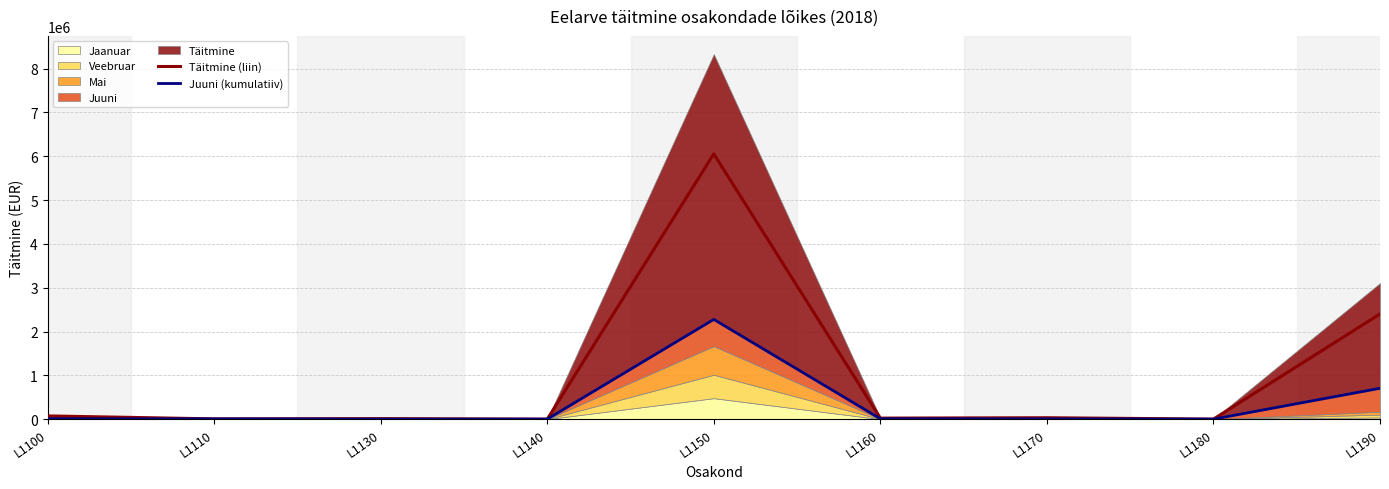

In Juuni (kumulatiiv), how many points are lower than both neighbors (excluding endpoints)?

2